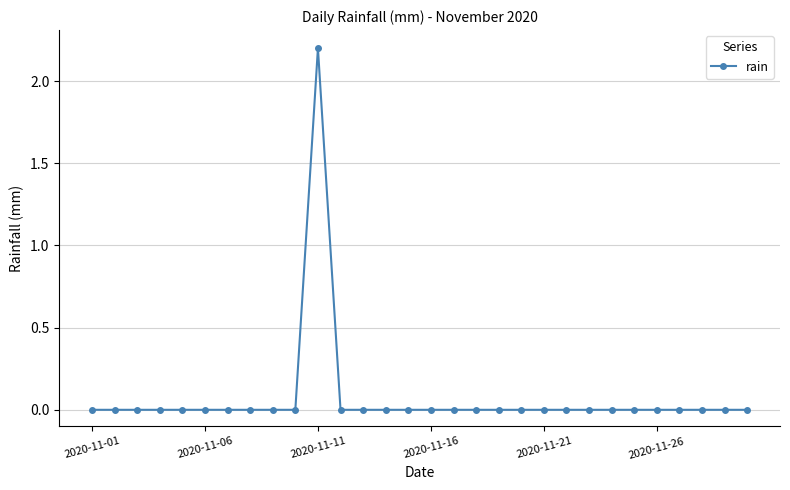

What is the difference between the maximum and minimum values?

2.2